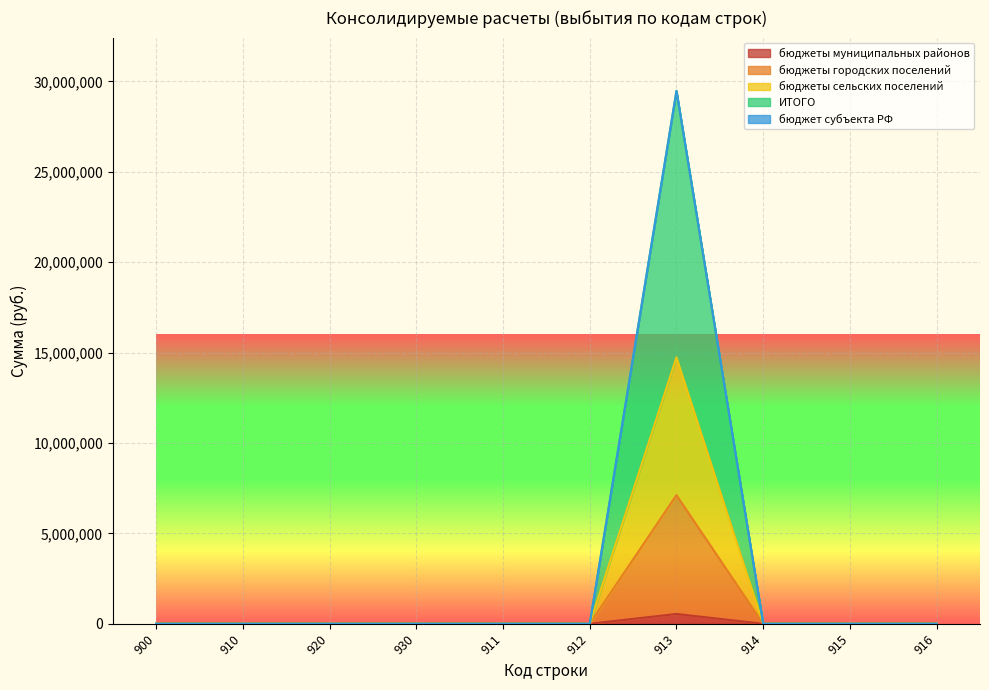

Which series has the widest spread of values?

ИТОГО